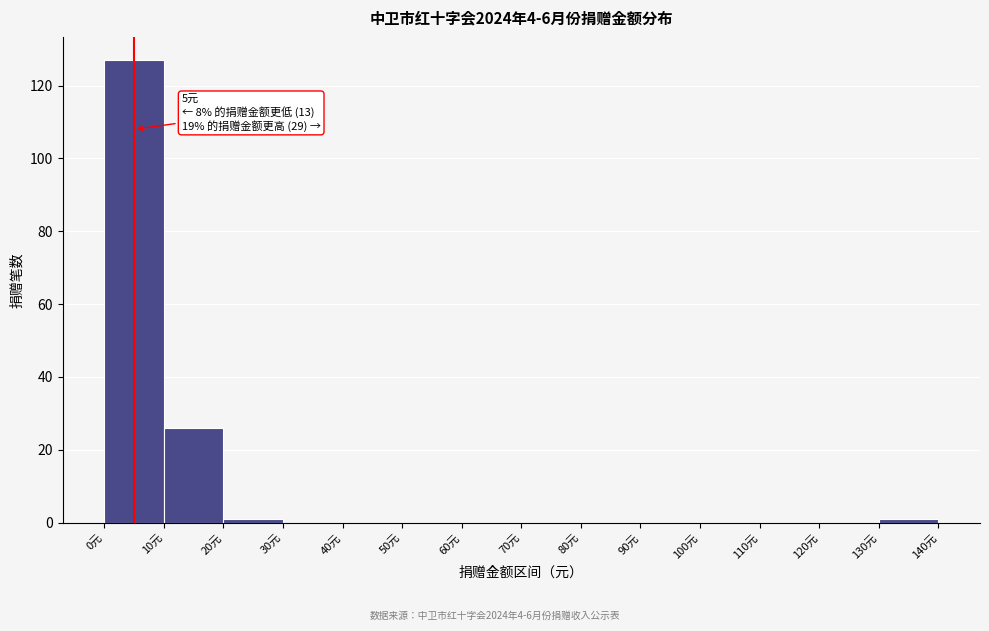

Which range on the x-axis has the tallest bar?

0 to 10